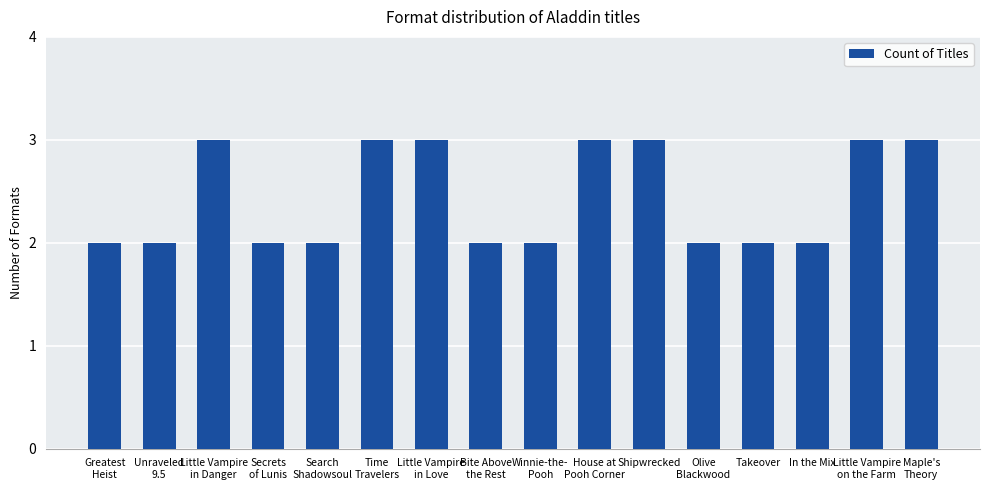

The value at In the Mix is 3. True or false?

False